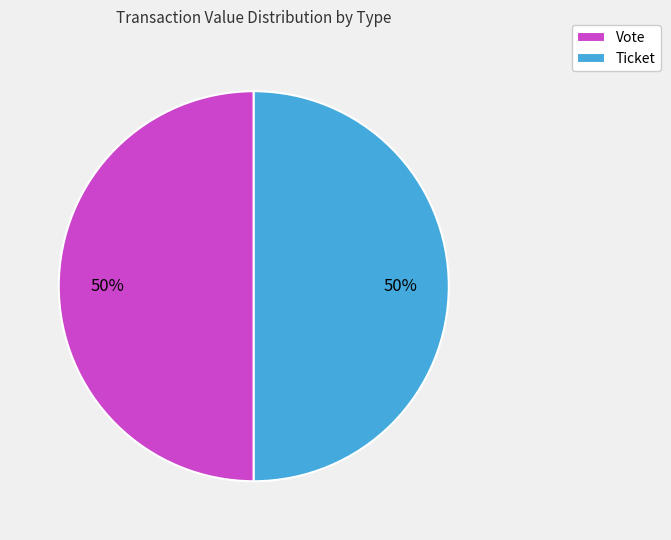

To the nearest percent, what is the average slice percentage?

50%